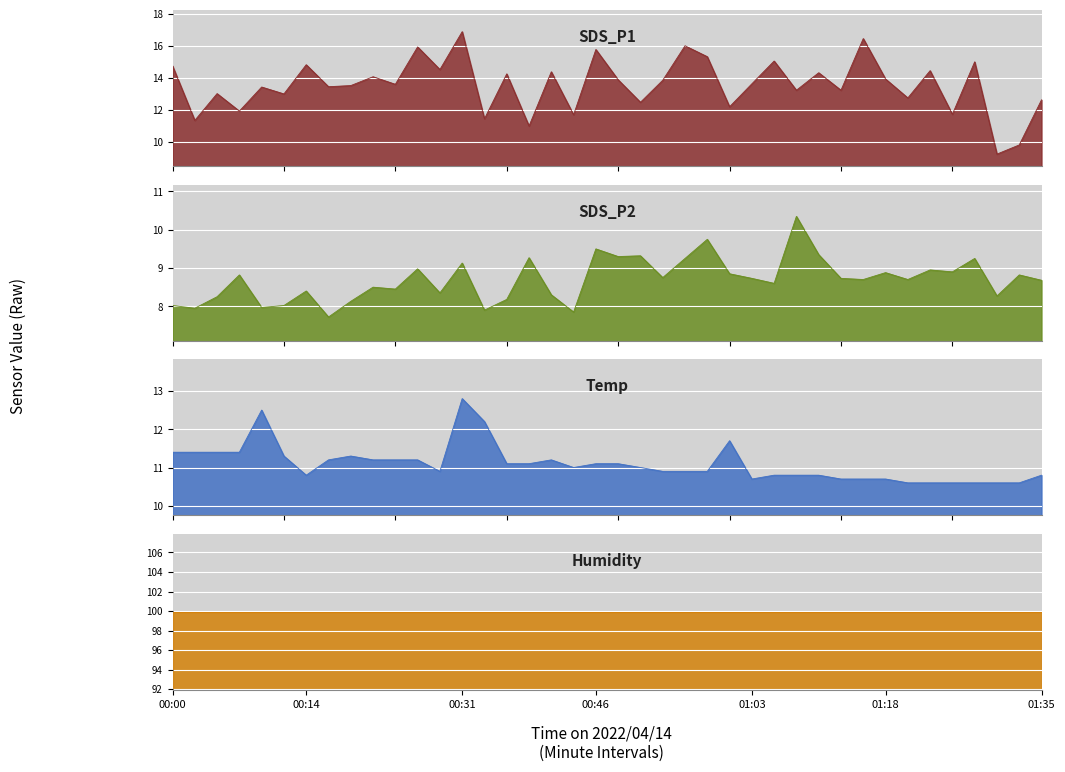

What is the total value across all series at 00:46?

36.4